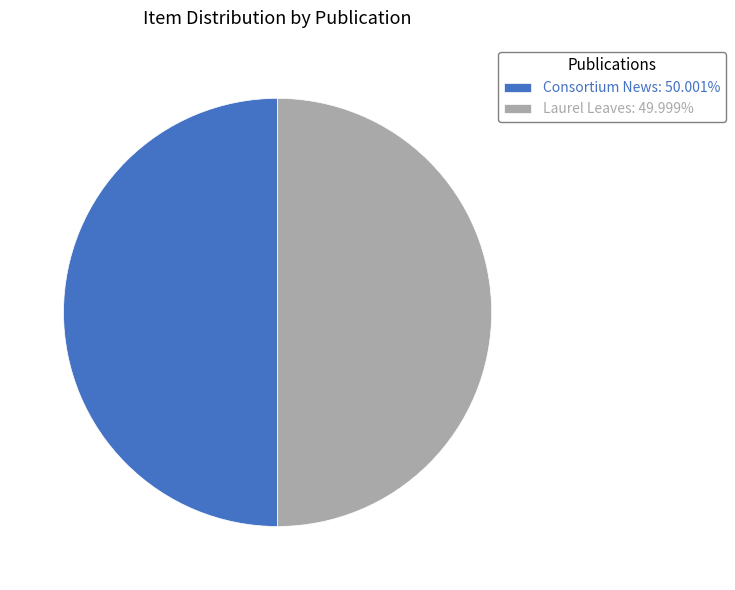

What is the ratio of the value at Consortium News: 50.001% to the value at Laurel Leaves: 49.999%?

1.0